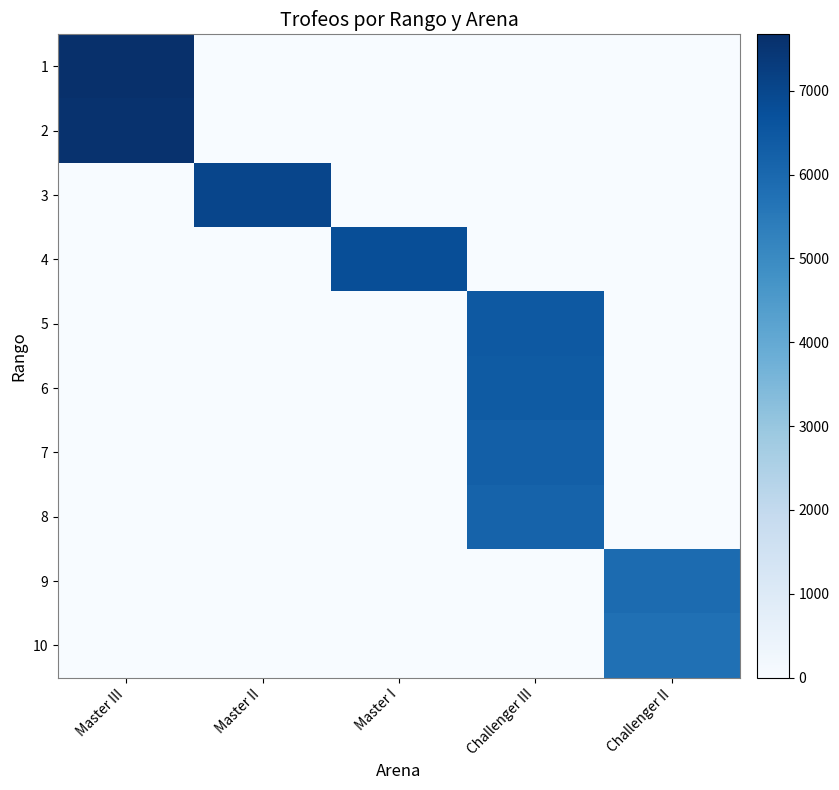

Reading left to right, list all the values displayed in this chart.

1: Master III=7672	Master II=0	Master I=0	Challenger III=0	Challenger II=0
2: Master III=7591	Master II=0	Master I=0	Challenger III=0	Challenger II=0
3: Master III=0	Master II=7026	Master I=0	Challenger III=0	Challenger II=0
4: Master III=0	Master II=0	Master I=6785	Challenger III=0	Challenger II=0
5: Master III=0	Master II=0	Master I=0	Challenger III=6455	Challenger II=0
6: Master III=0	Master II=0	Master I=0	Challenger III=6389	Challenger II=0
7: Master III=0	Master II=0	Master I=0	Challenger III=6266	Challenger II=0
8: Master III=0	Master II=0	Master I=0	Challenger III=6144	Challenger II=0
9: Master III=0	Master II=0	Master I=0	Challenger III=0	Challenger II=5912
10: Master III=0	Master II=0	Master I=0	Challenger III=0	Challenger II=5755